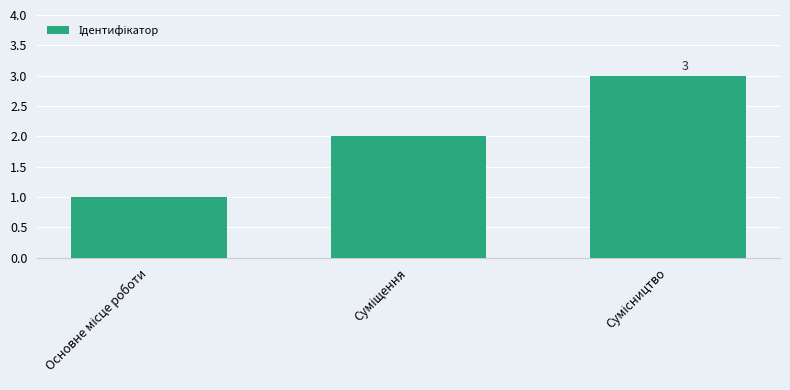

What is the maximum value shown in the chart?

3